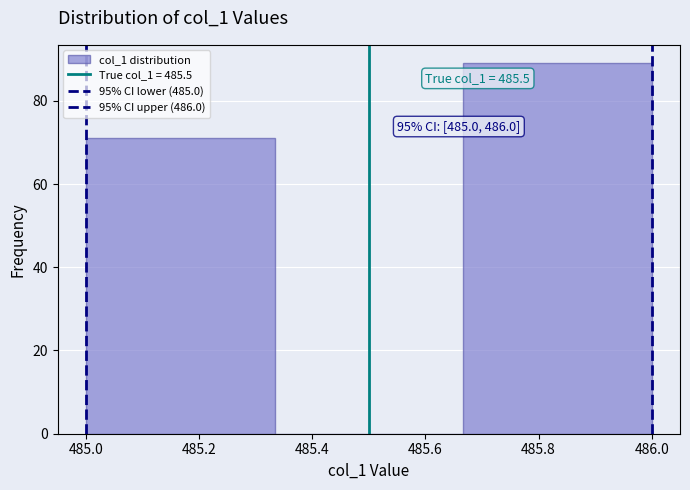

Over which range of the x-axis is the bar tallest?

485.66 to 486.00